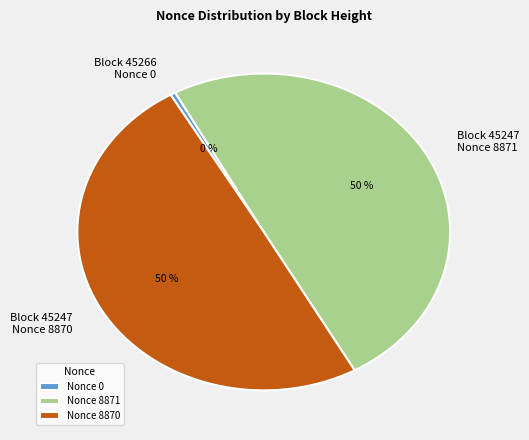

Combined, do Block 45247 Nonce 8870 and Block 45247 Nonce 8871 account for over 50%?

Yes